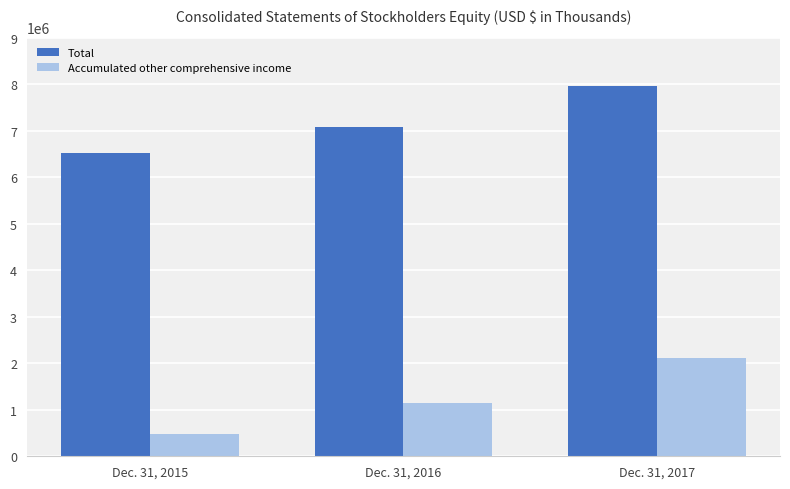

True or false: Accumulated other comprehensive income has a value of 1153278 at Dec. 31, 2016.

True